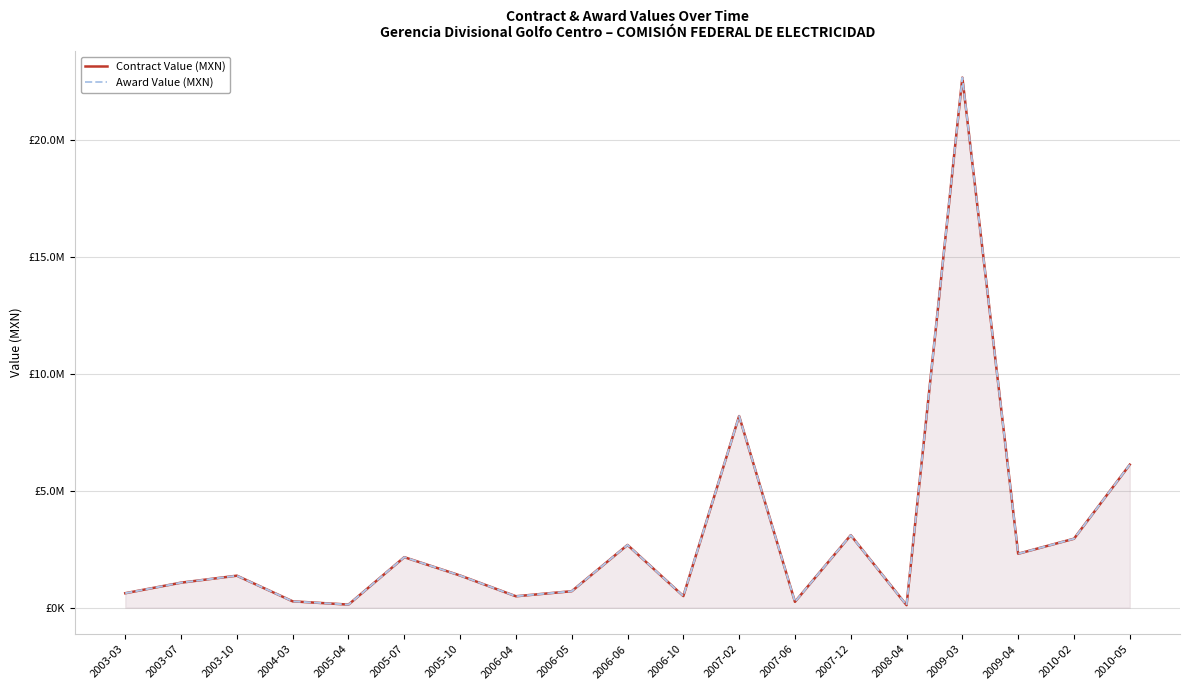

At which category does the chart reach its minimum across all series?

2008-04